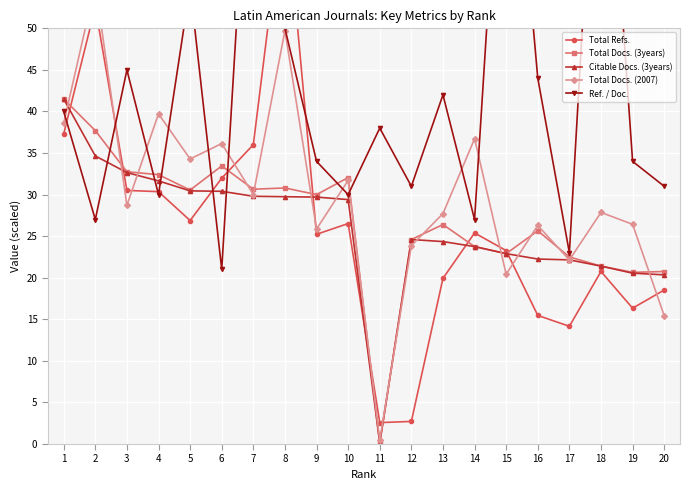

In Total Docs. (3years), how many points are higher than both neighbors (excluding endpoints)?

5